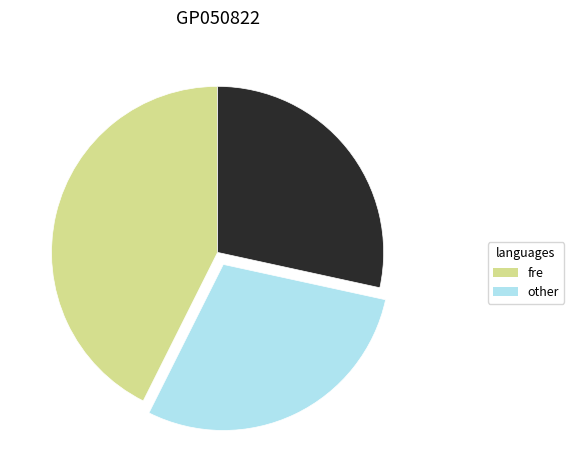

Does any single category account for the majority?

No